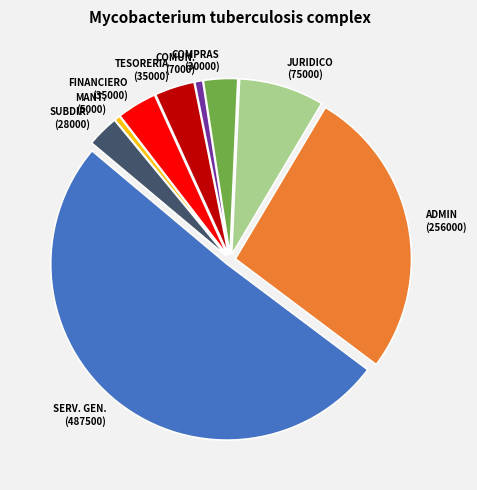

How many segments does this pie chart have?

9